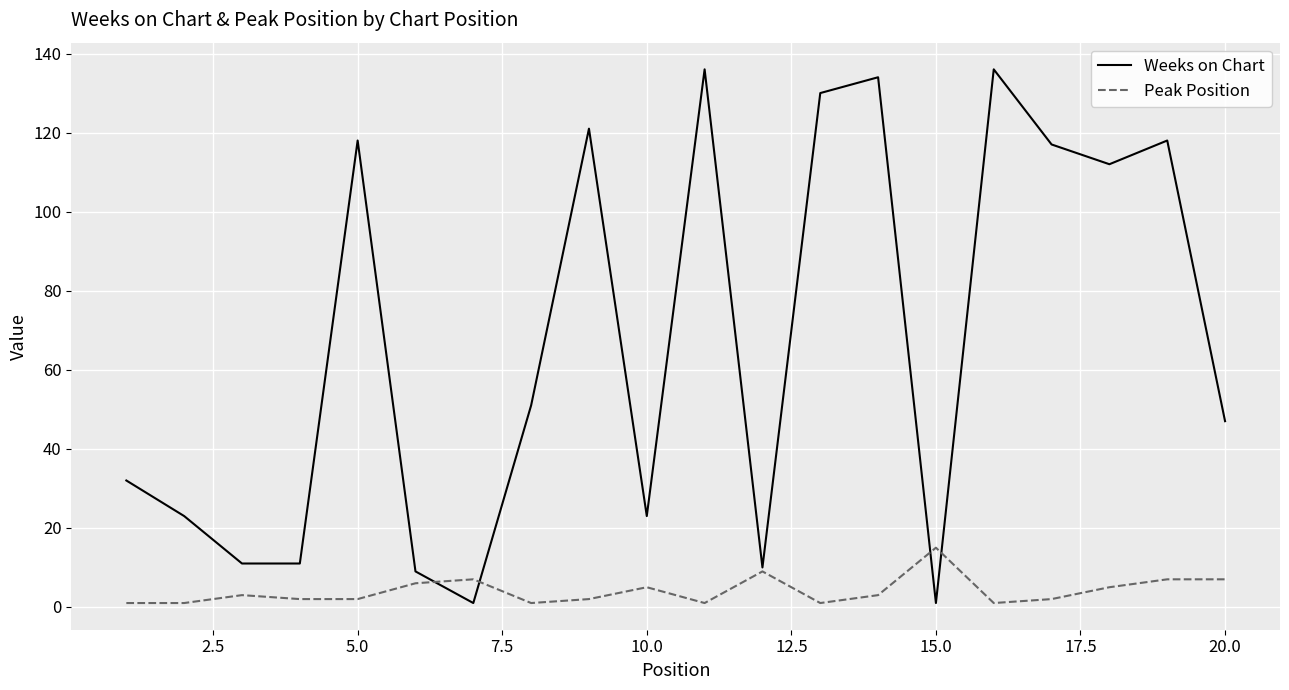

Rank the series by their maximum value, from lowest to highest.

Peak Position, Weeks on Chart